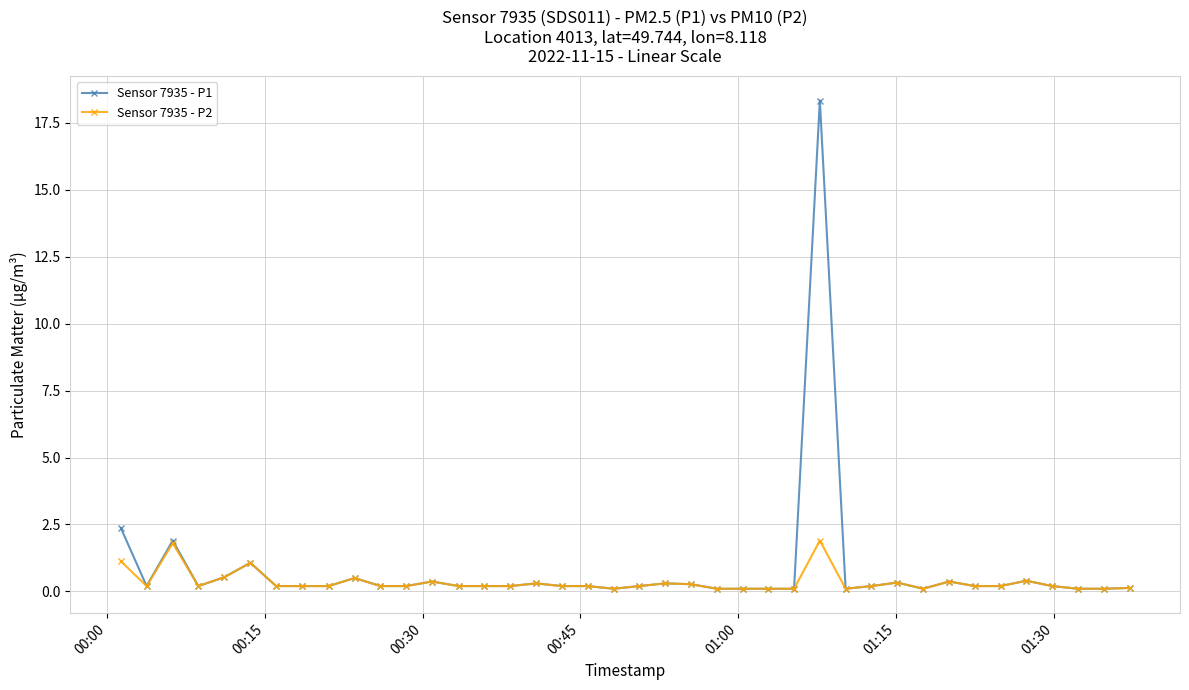

True or false: Sensor 7935 - P1 has more than 2 interior local peaks.

True